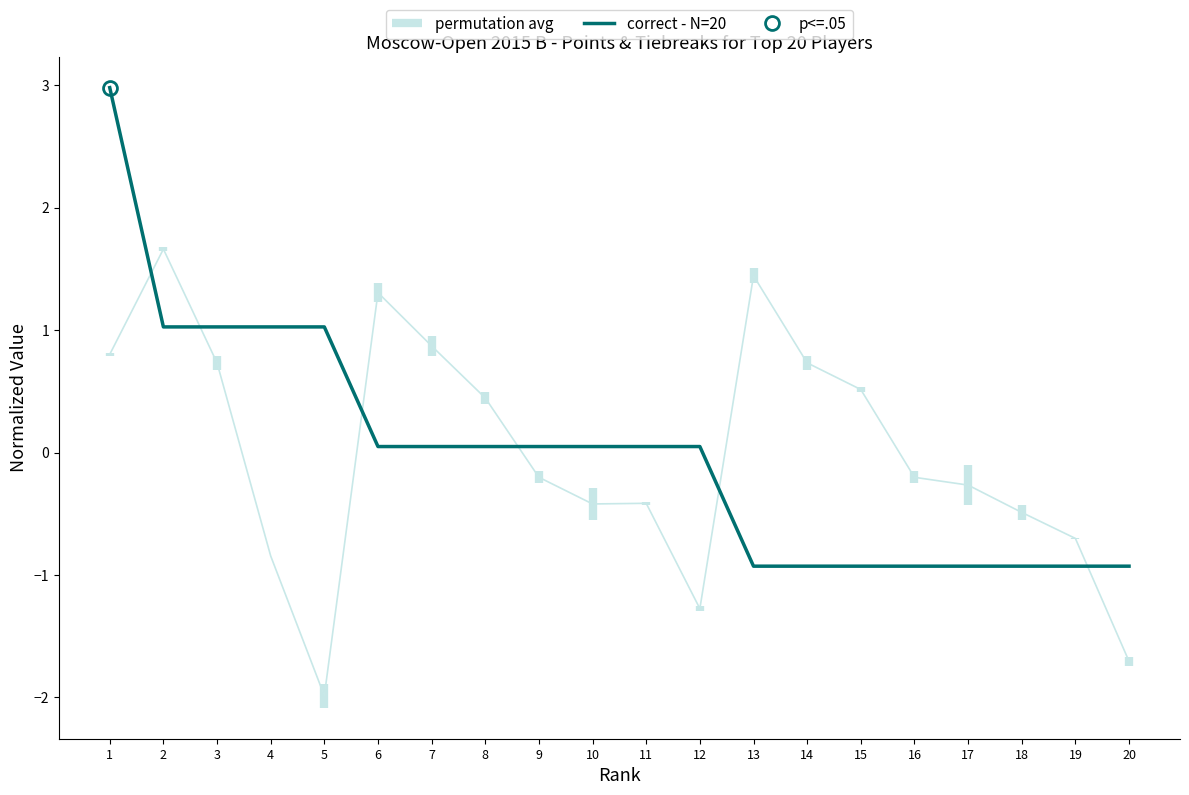

At which category does the chart reach its peak across all series?

1